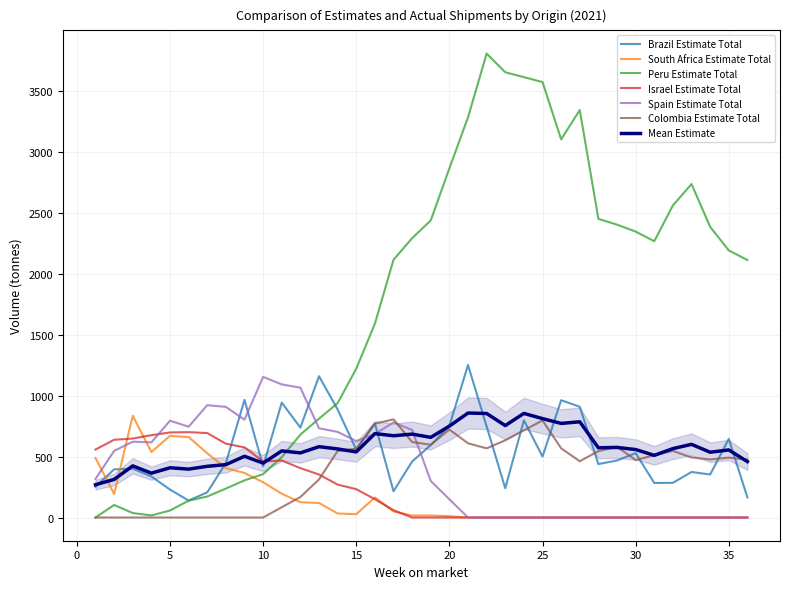

How many values in Spain Estimate Total are above zero?

20